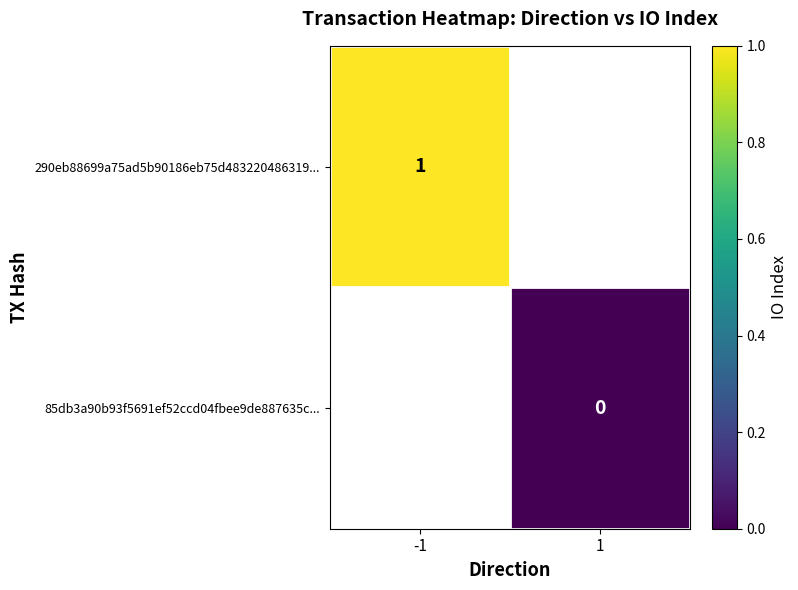

How many series are shown in this chart?

2